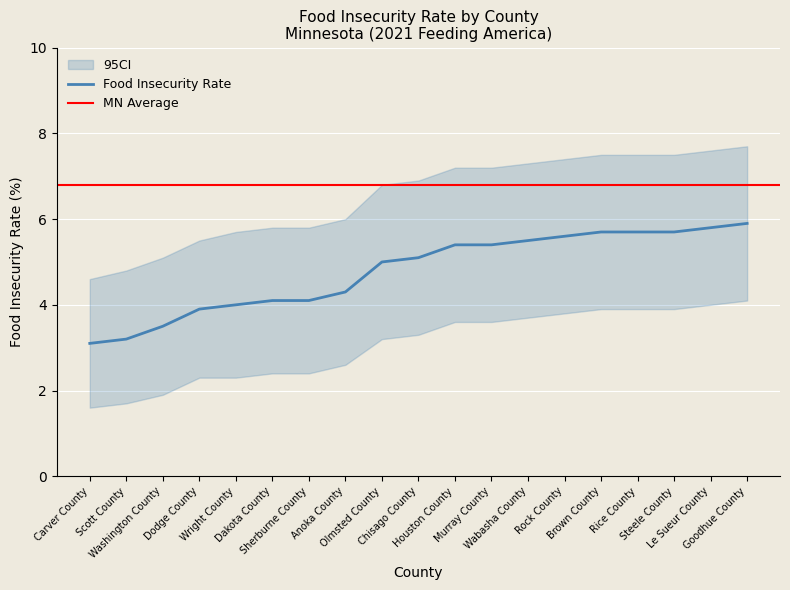

Where does the data first go above 5?

Chisago County